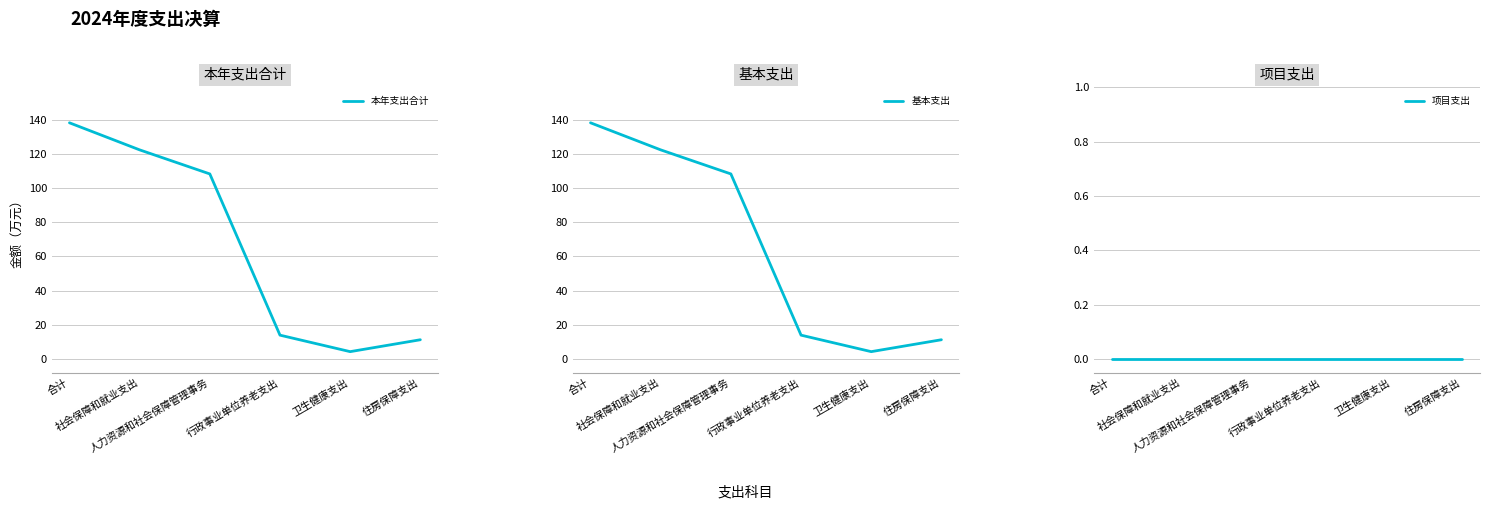

Reading right to left, transcribe all the data shown in this chart.

本年支出合计: 11.4	4.4	14.1	108.2	122.3	138.1
基本支出: 11.4	4.4	14.1	108.2	122.3	138.1
项目支出: 0.0	0.0	0.0	0.0	0.0	0.0